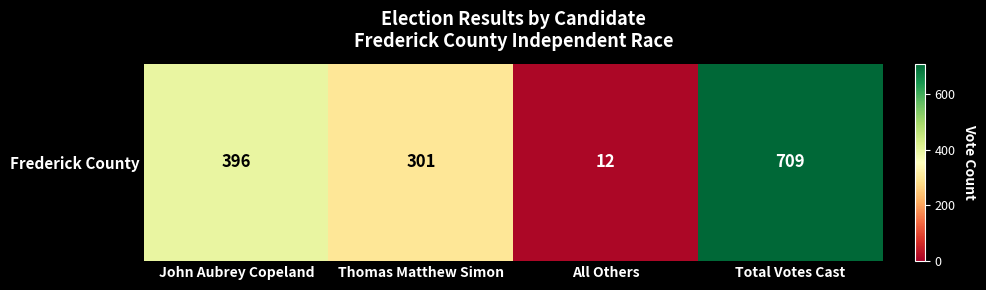

What is the sum of all values?

1418